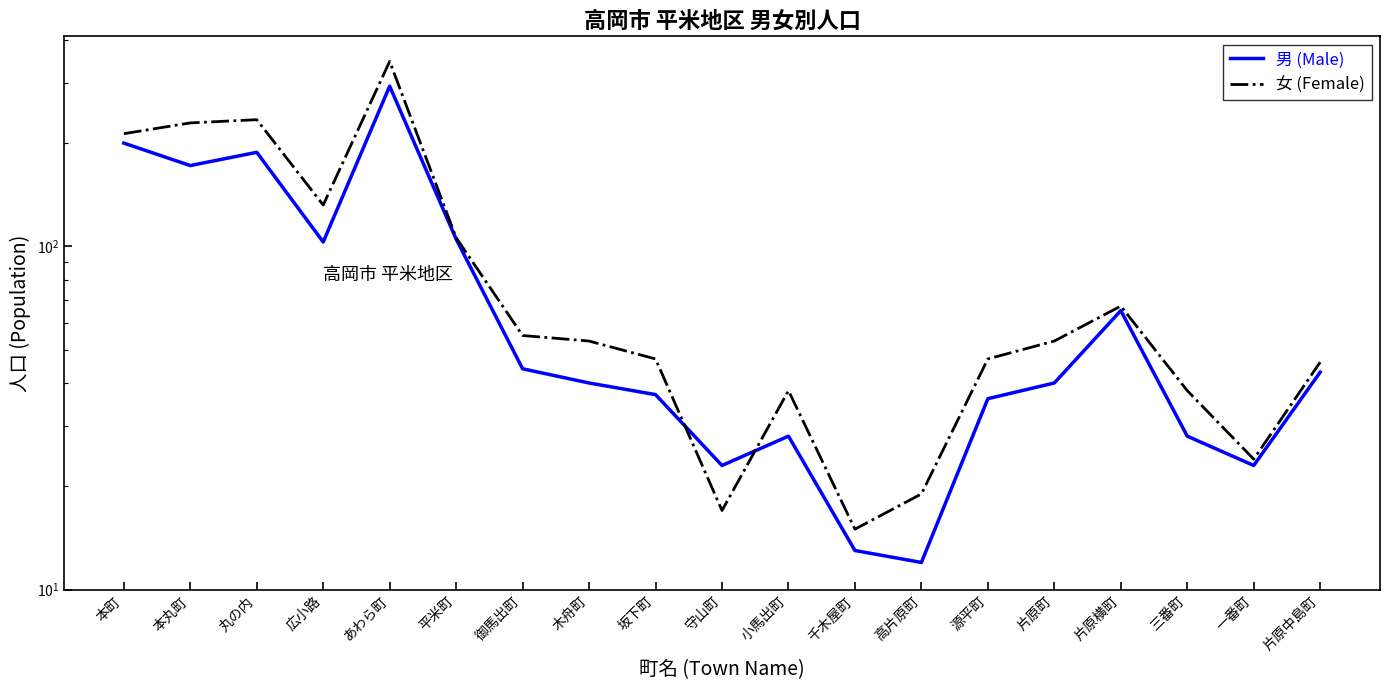

How many values in the 男 (Male) series exceed 40?

9